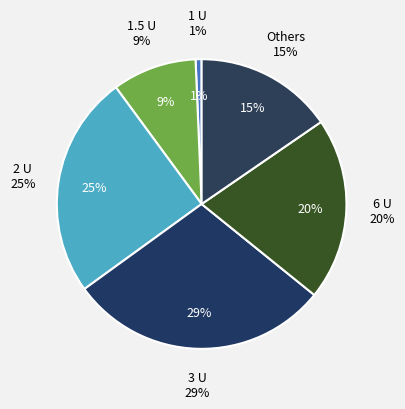

True or false: 50.74843 accounts for 10% of the total.

False